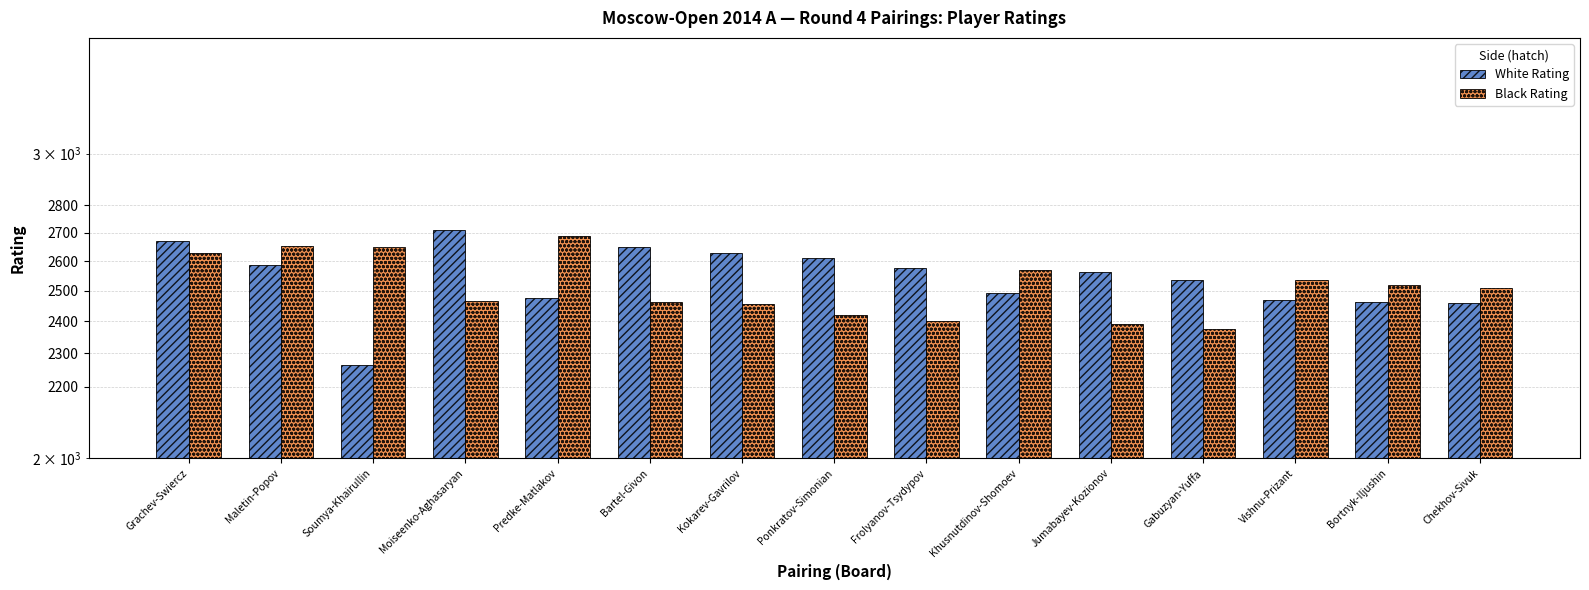

How many distinct data groups are displayed?

2